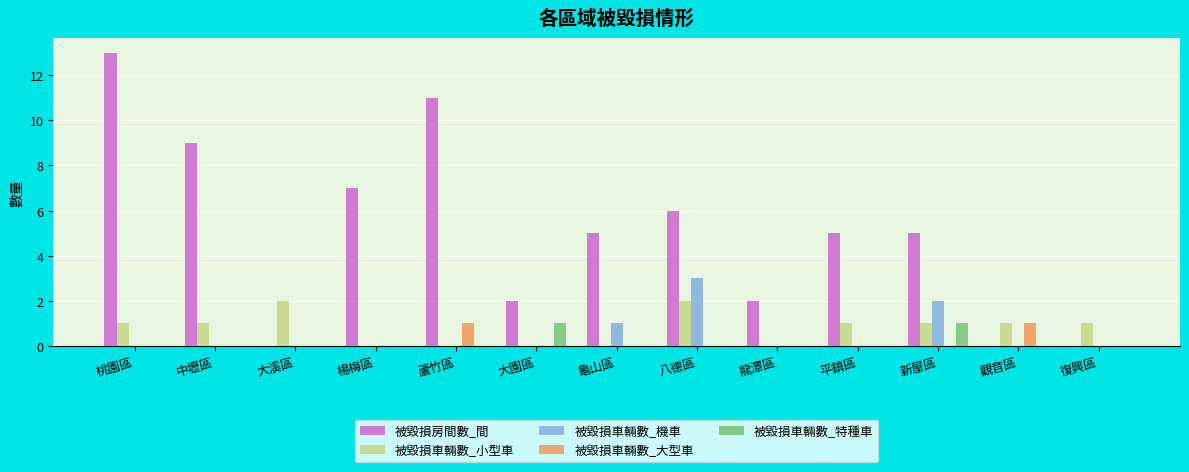

True or false: 被毀損車輛數_機車 has a value of 0 at 大溪區.

True